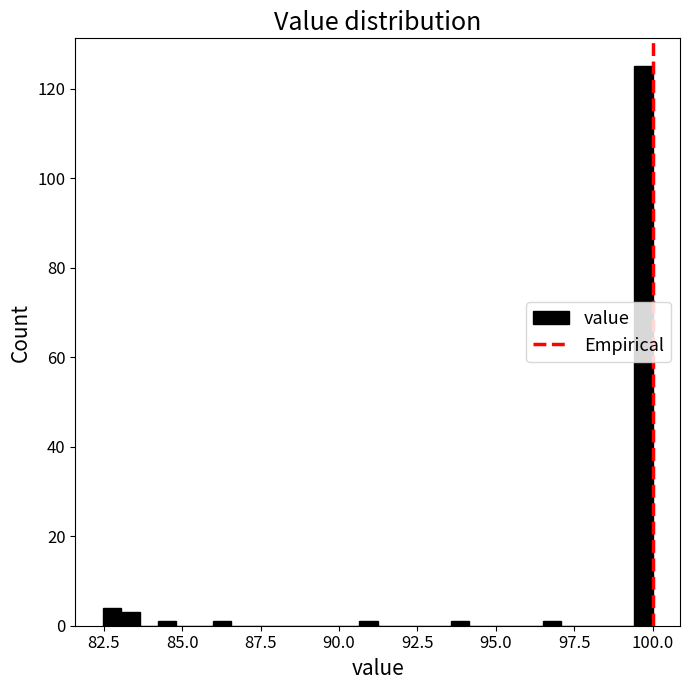

Read against the x-axis, roughly where is the centre of the tallest bar?

99.5